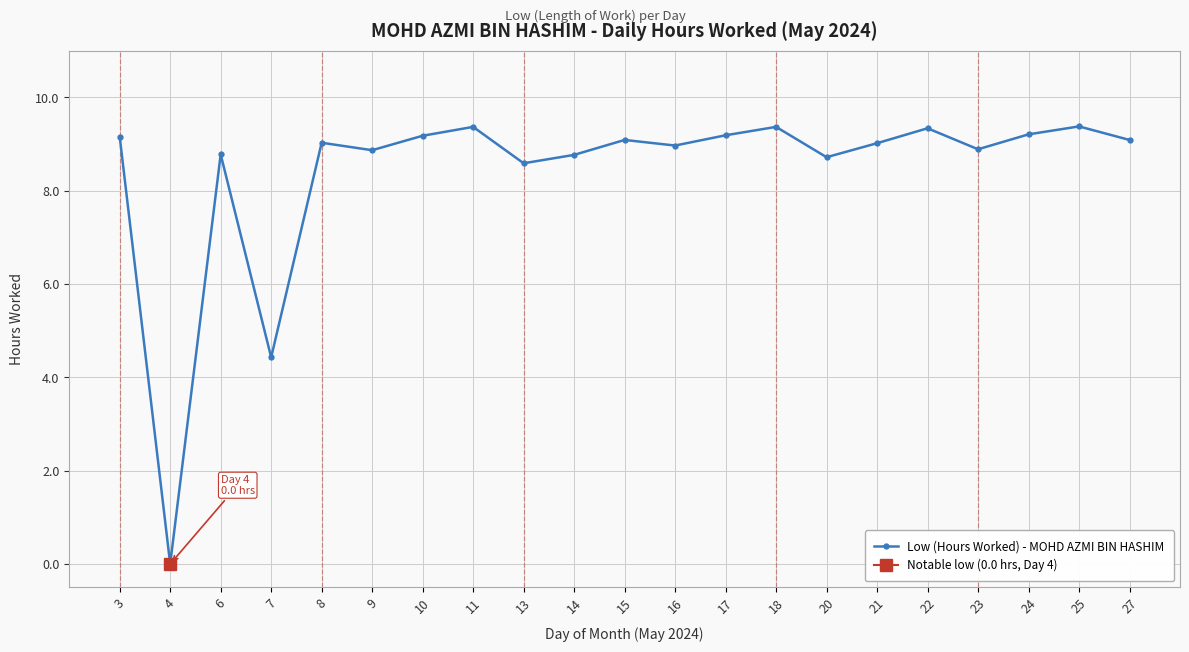

At which category does the data reach its first local peak?

6